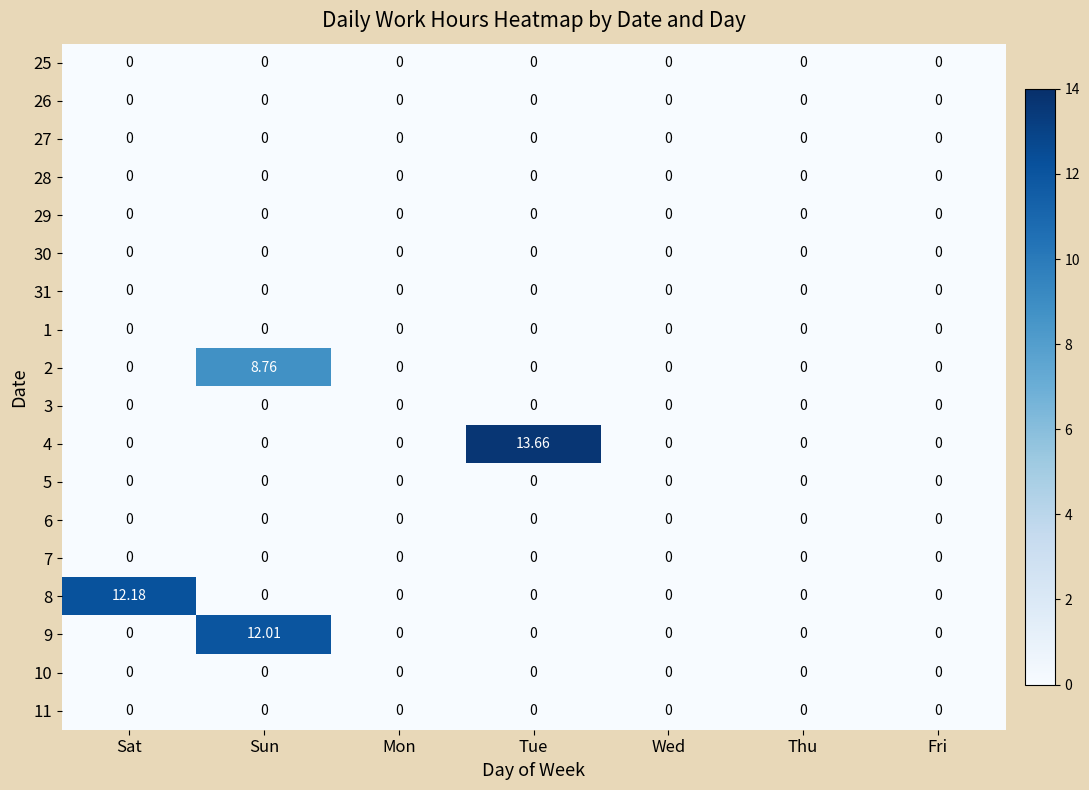

Which category has the highest value across all series?

Tue